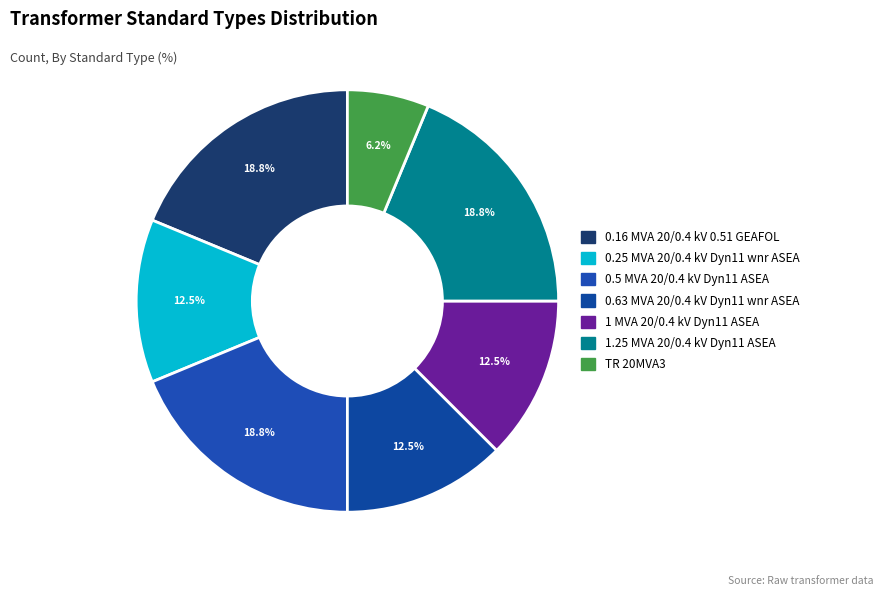

How many slices are in this pie chart?

7